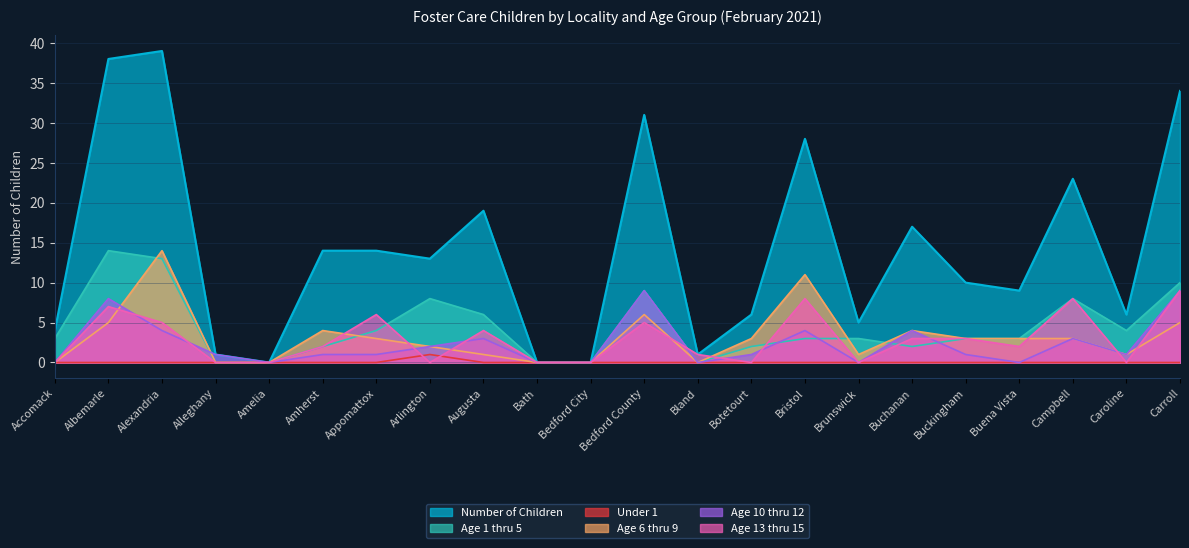

True or false: Age 1 thru 5 and Under 1 intersect in this chart.

False